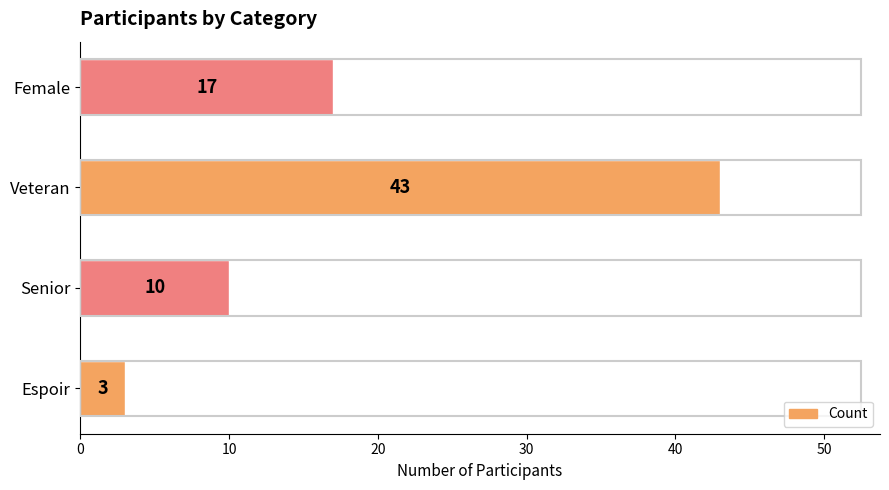

What is the minimum value shown in the chart?

3